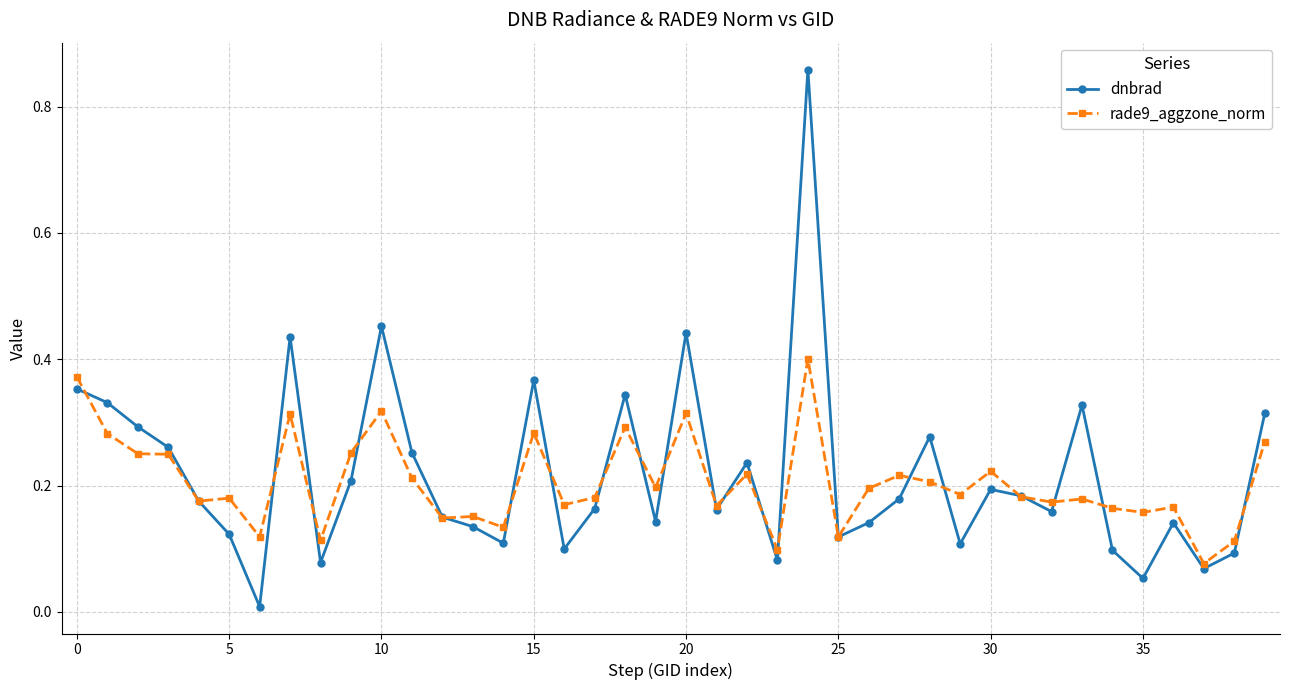

List the series in order of their peak value, highest first.

dnbrad, rade9_aggzone_norm